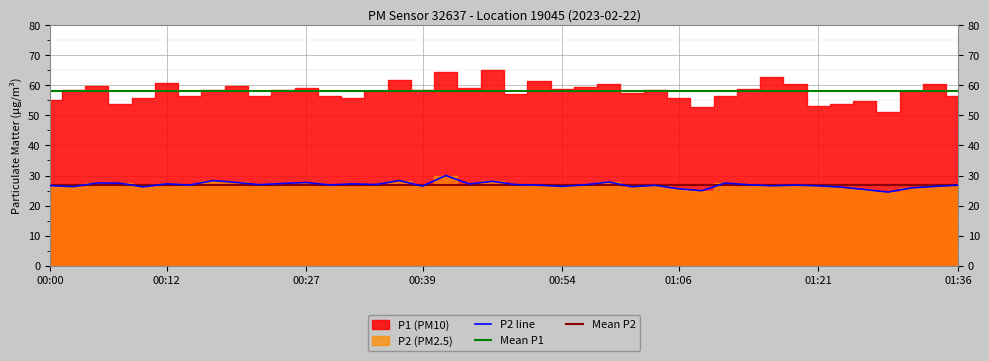

What is the difference between the second highest and minimum values?

3.8